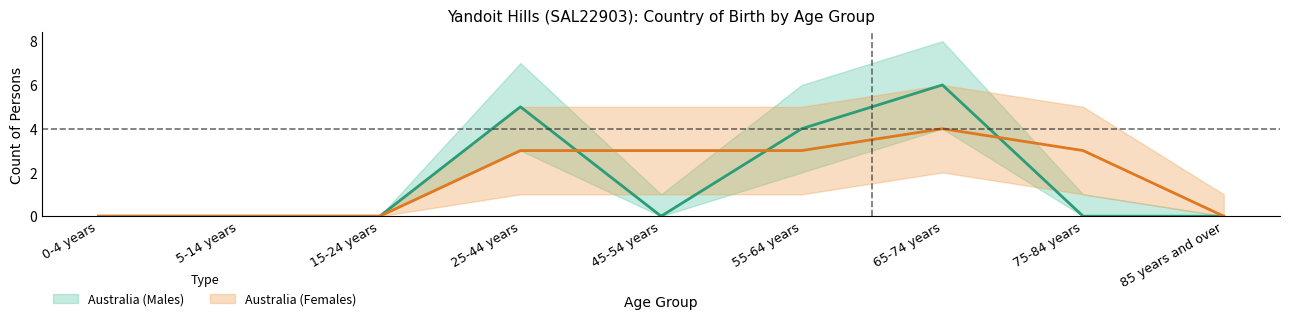

What is the label of the 7th point from the right?

15-24 years